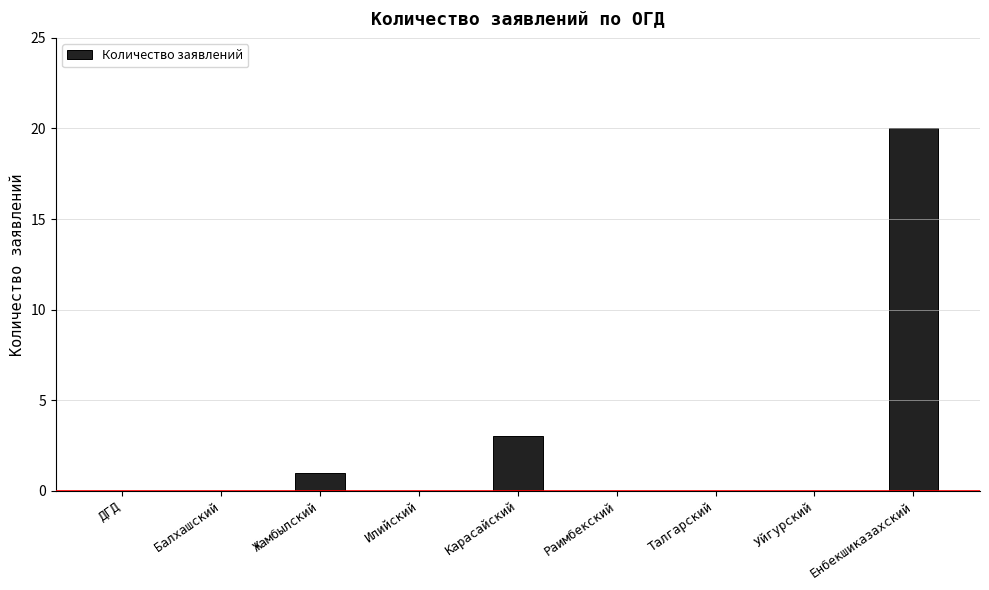

Reading right to left, what are all the values shown in this chart?

20	0	0	0	3	0	1	0	0